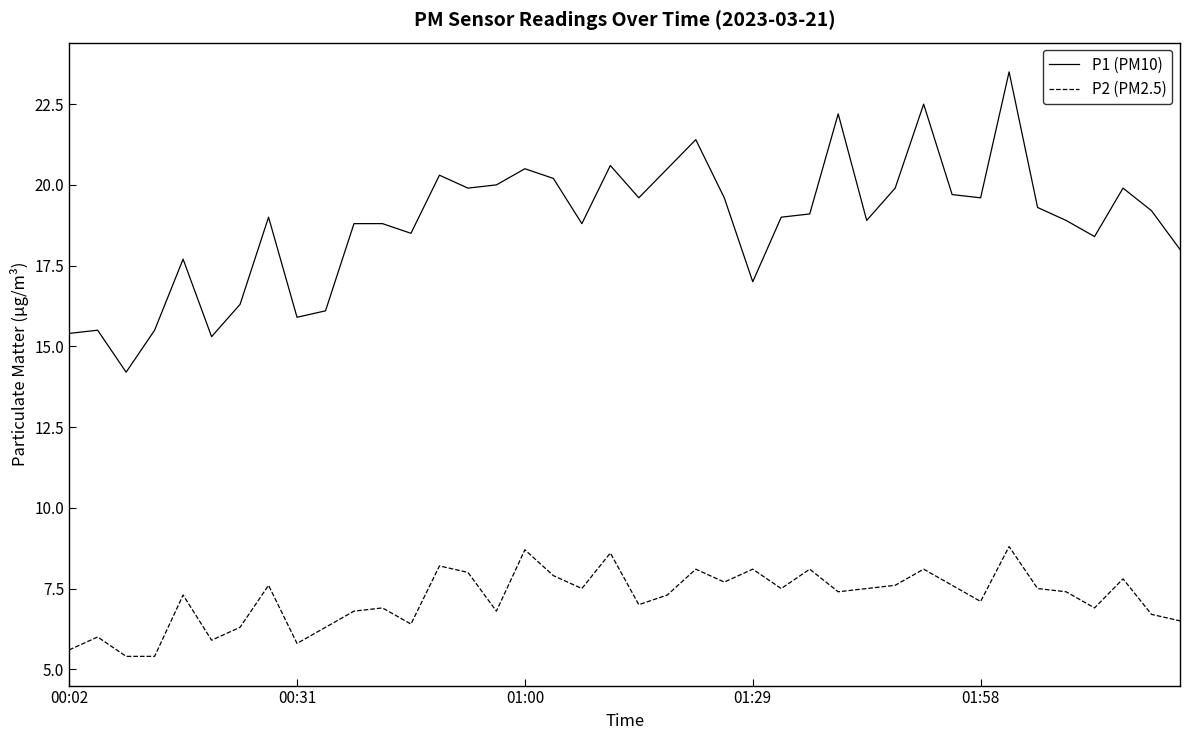

What is the average value of the P1 (PM10) series?

18.8